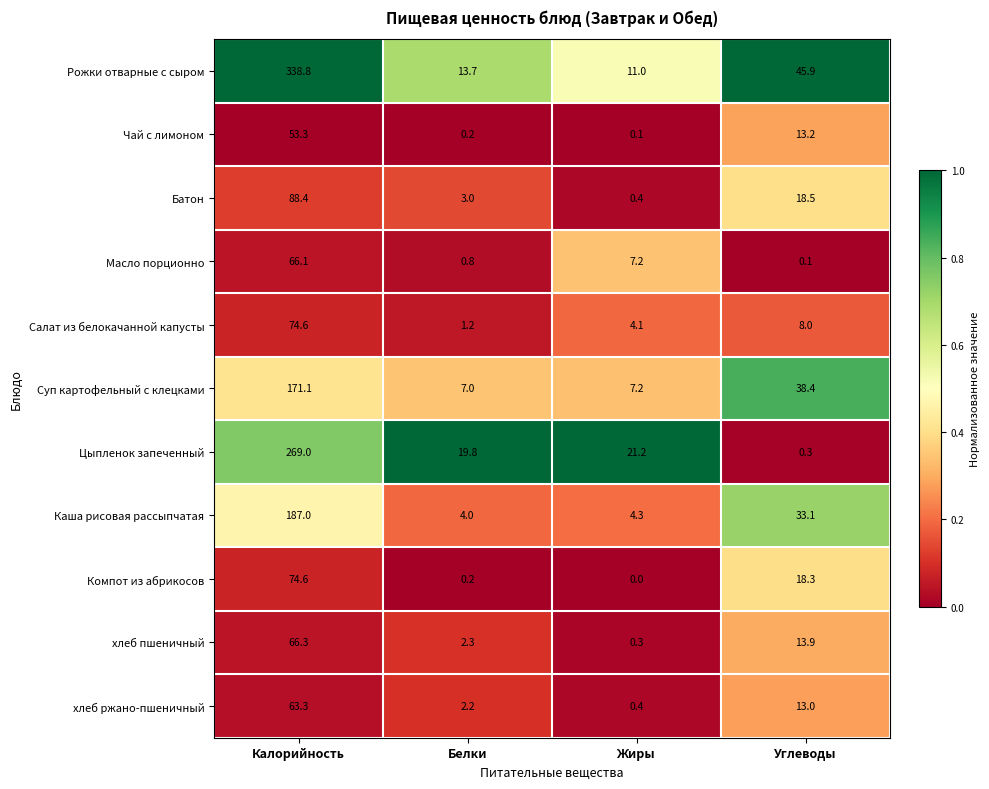

What is the average value of the Каша рисовая рассыпчатая series?

57.1